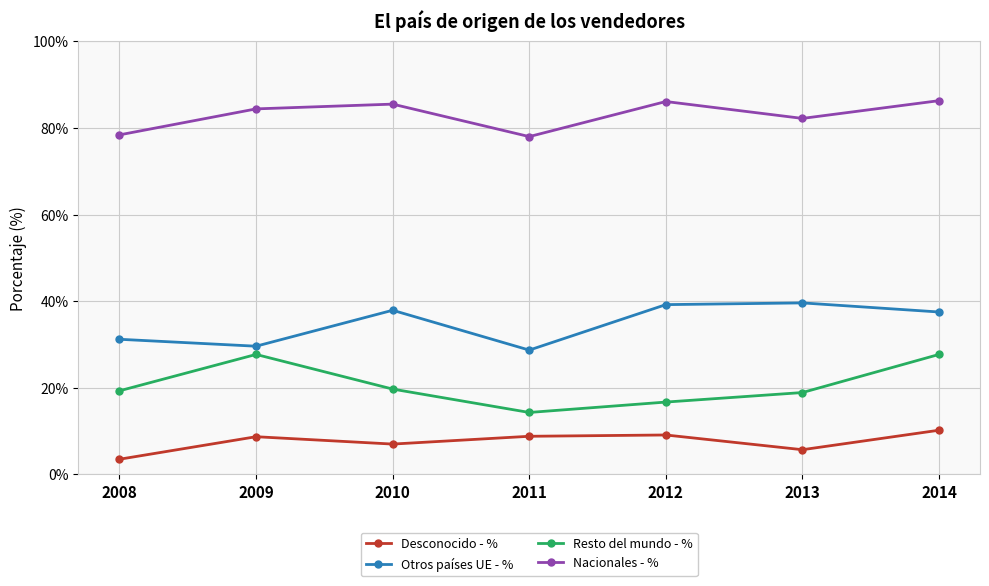

What is the minimum value for Nacionales - %?

78.0